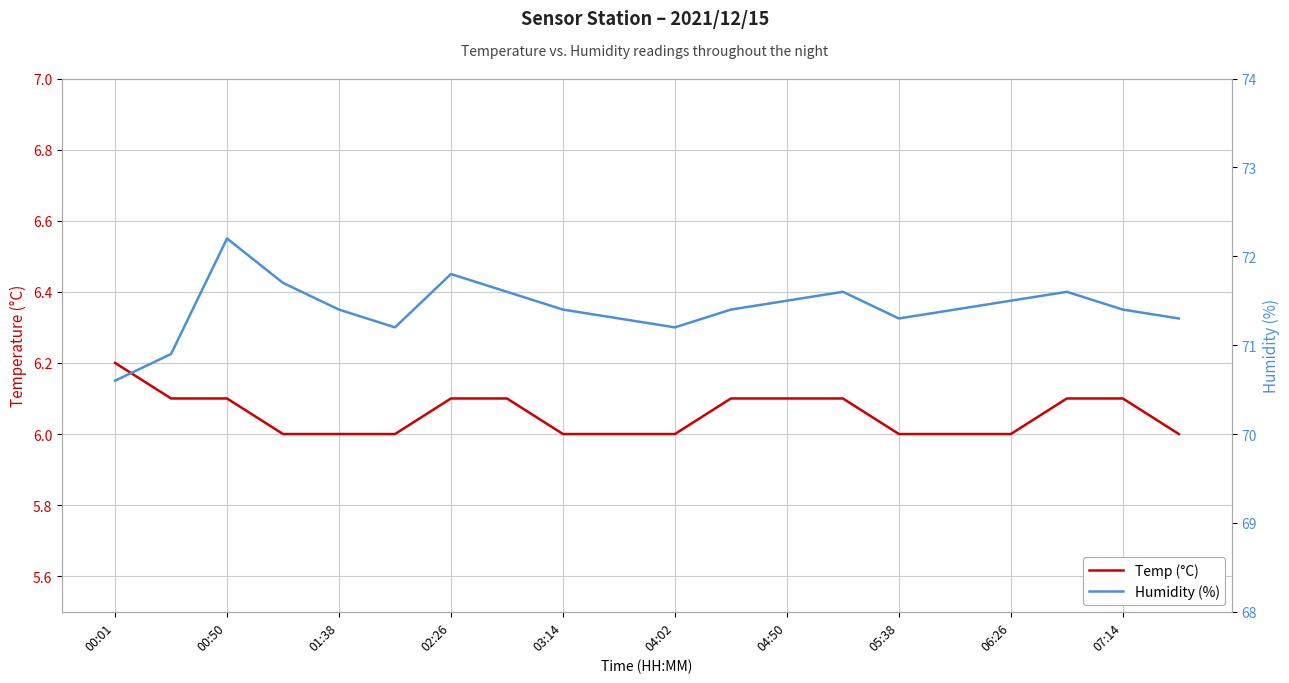

What is the value of the Temp (°C) point at the 15th from the left?

6.0